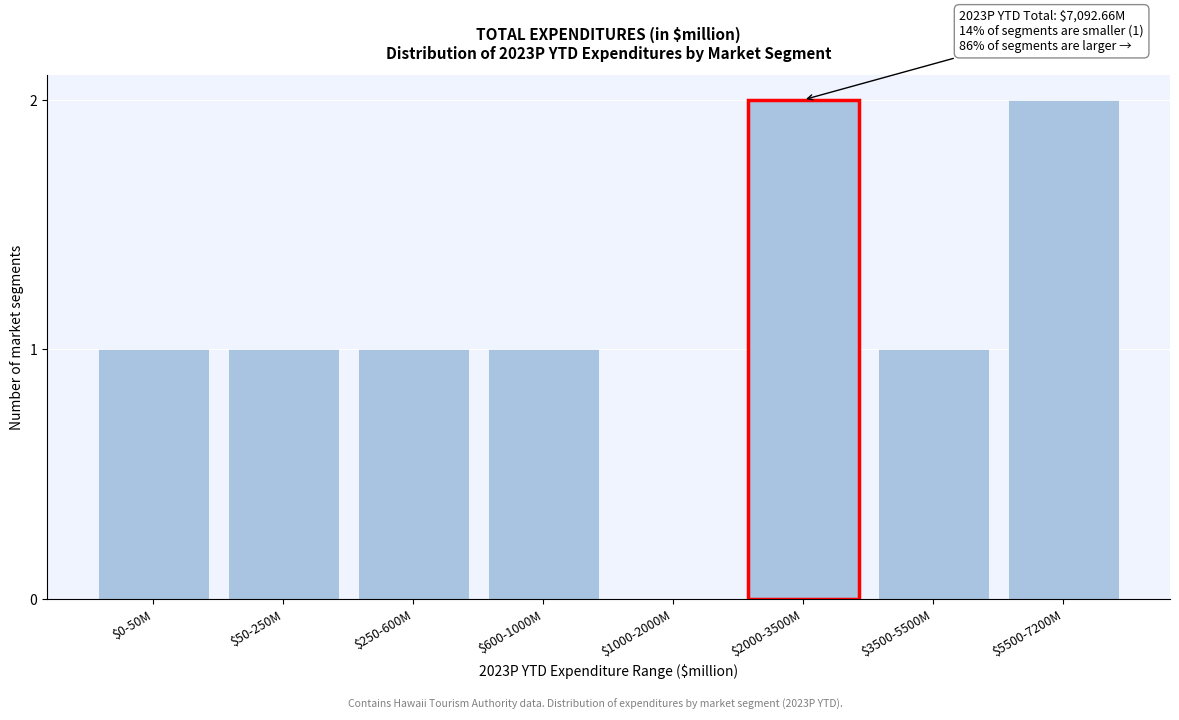

The chart shows a value of -1 at $1000-2000M. True or false?

False